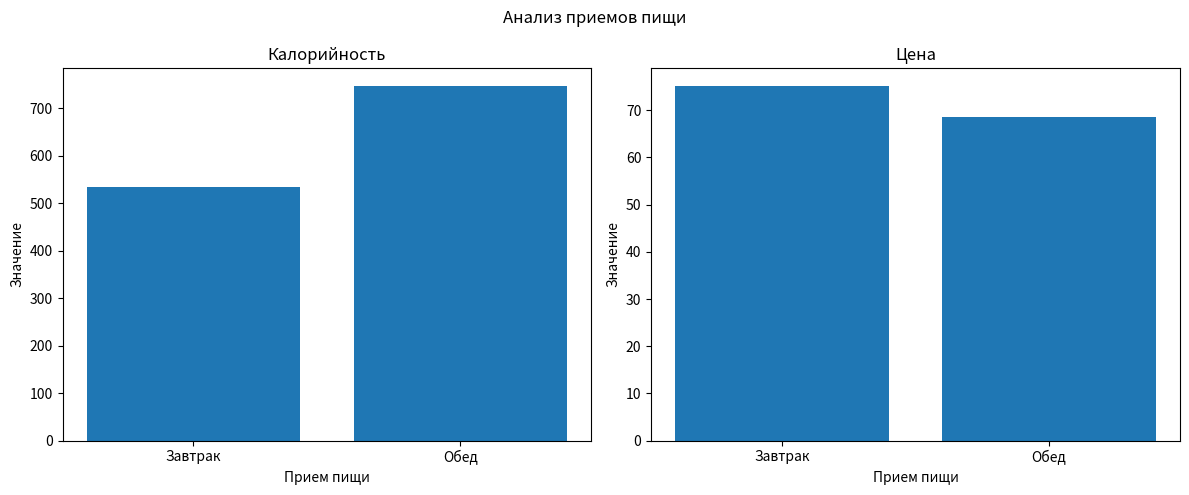

The Калорийность series shows 747.2 at Обед. True or false?

True